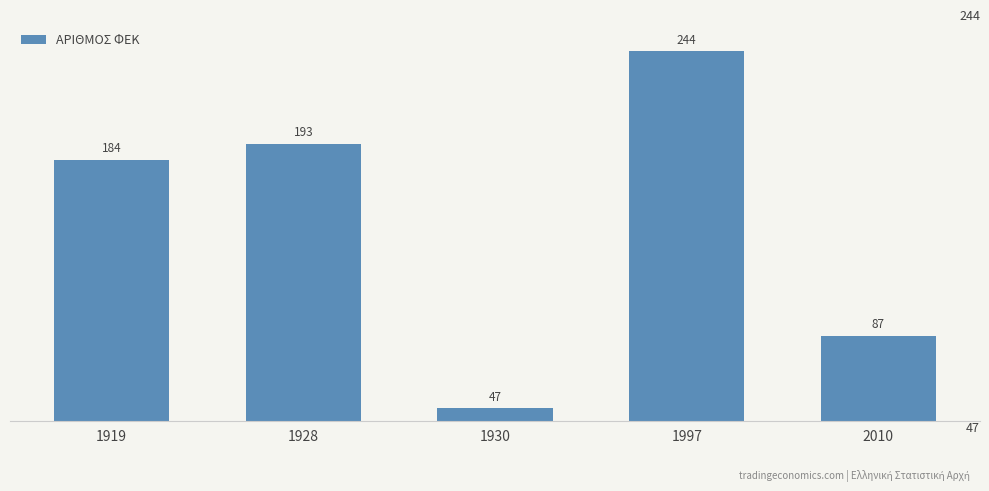

What is the difference between the values at 1928 and 1919?

9